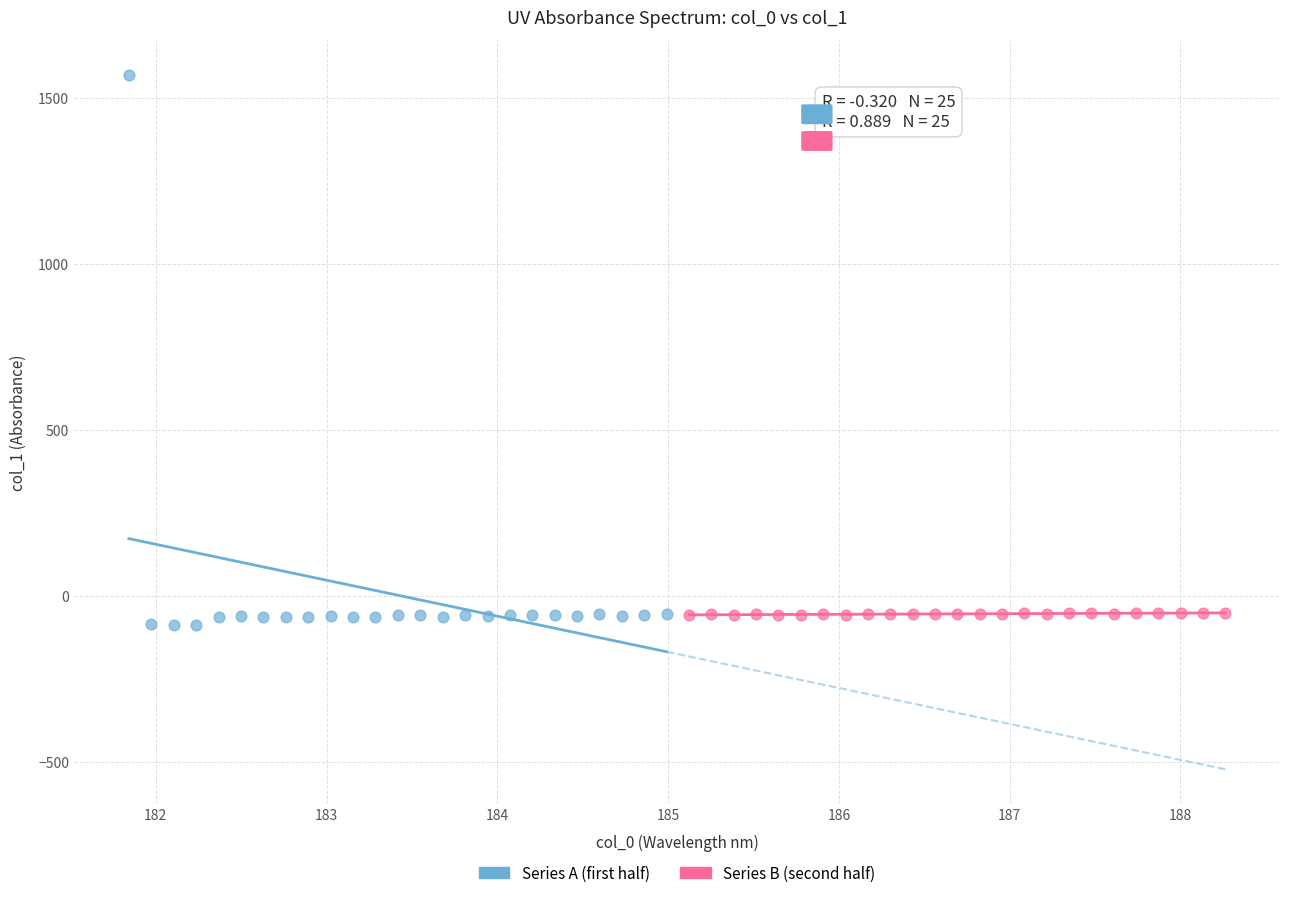

Which series has the largest Y range (max minus min)?

Series A (first half)